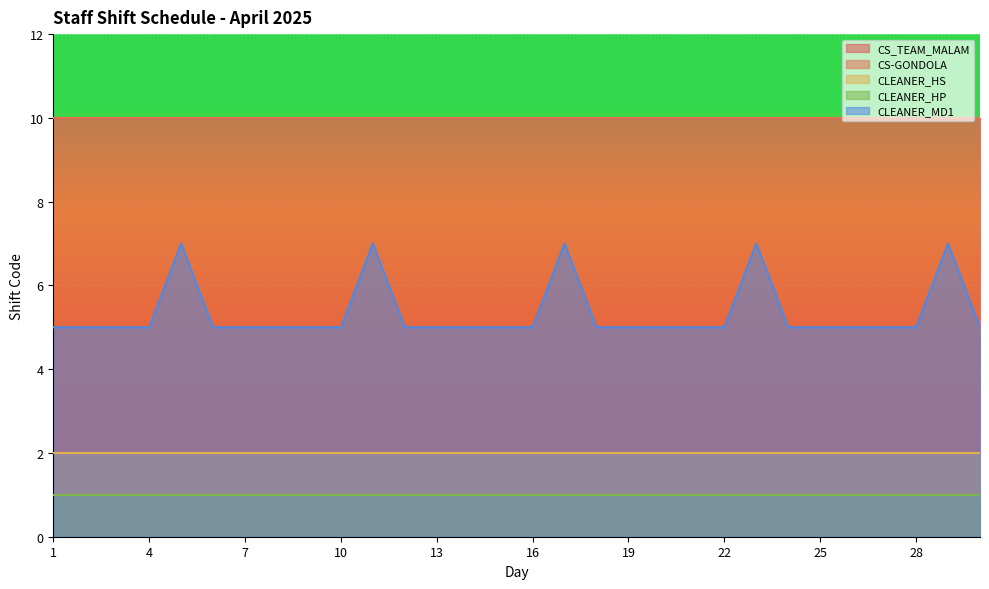

Which category has the lowest value in the CLEANER_MD1 series?

1